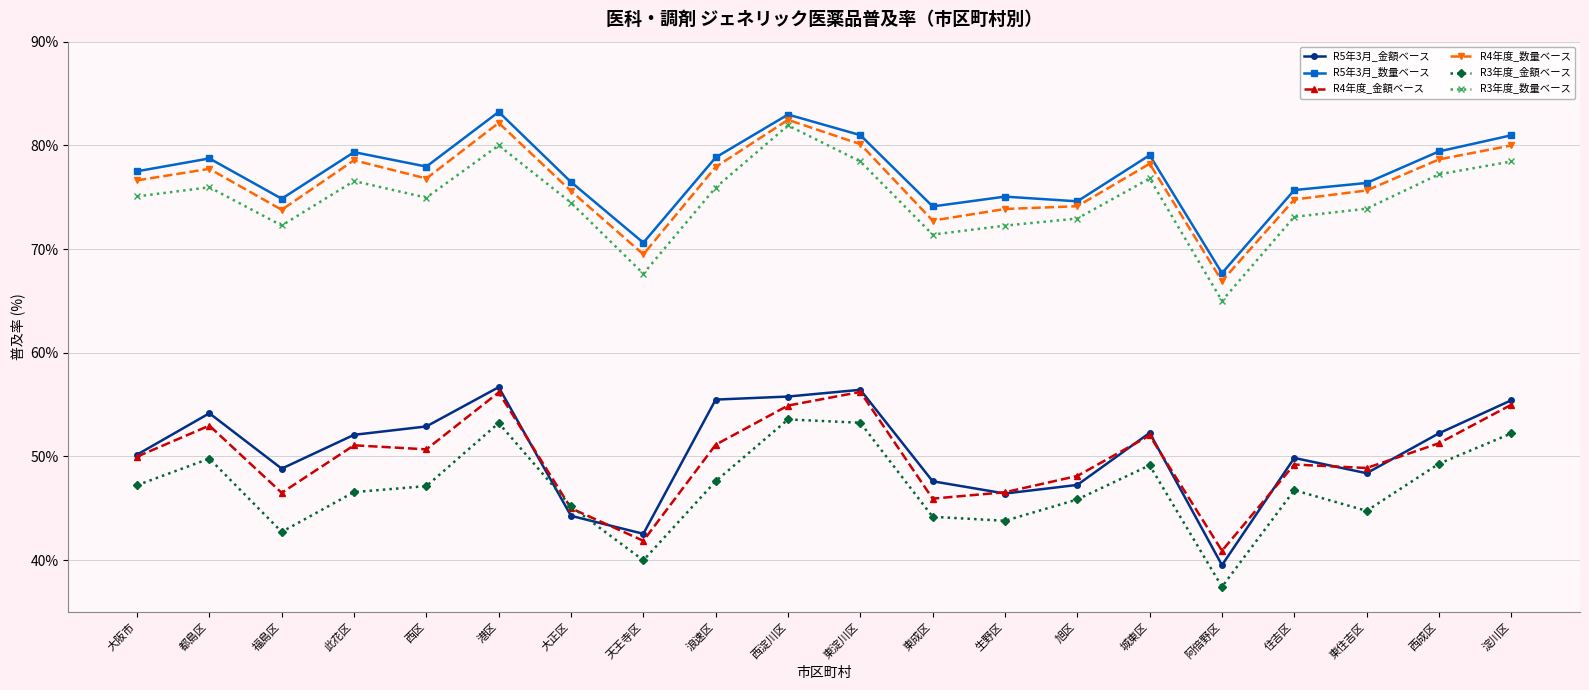

What is the highest value of the R5年3月_金額ベース series?

56.7